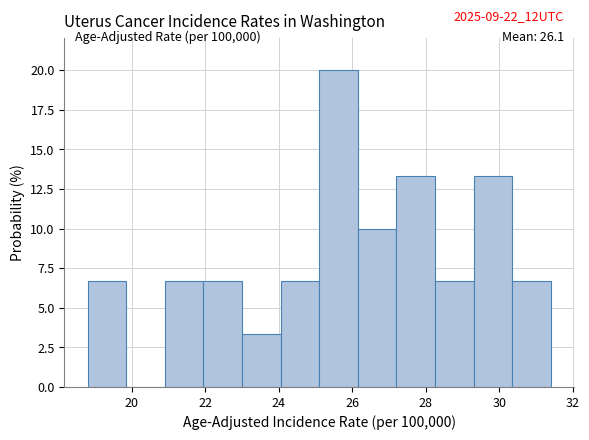

Over which range of the x-axis is the bar tallest?

25.10 to 26.15